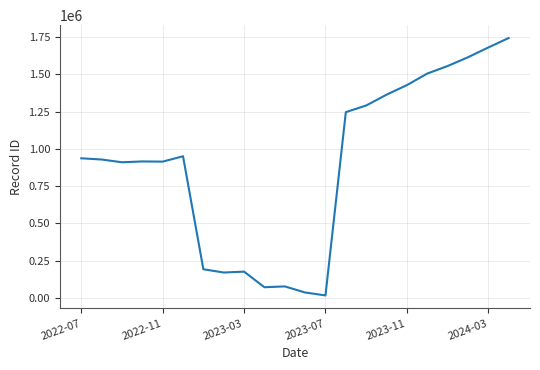

What is the difference between the maximum and minimum values?

1728228